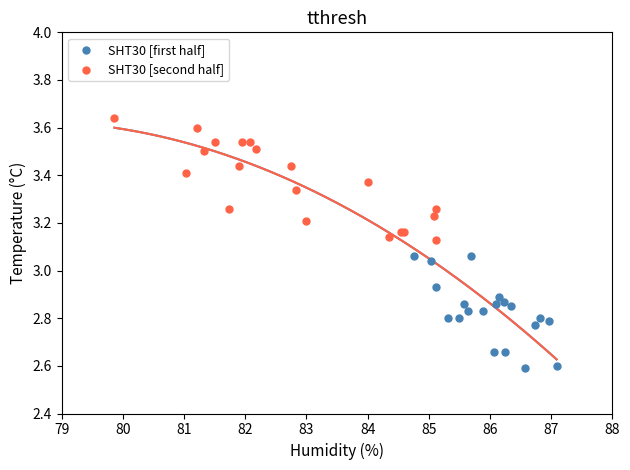

Which series has the widest spread of Y values?

SHT30 [second half]